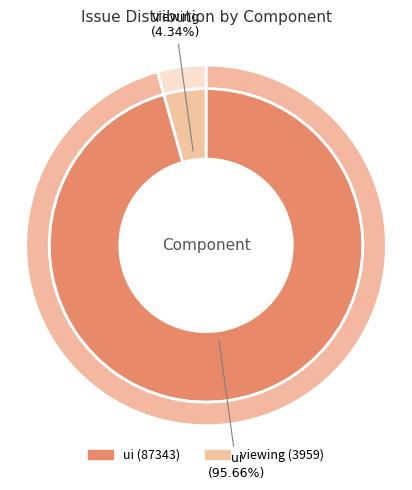

Is there a majority slice in this chart?

Yes